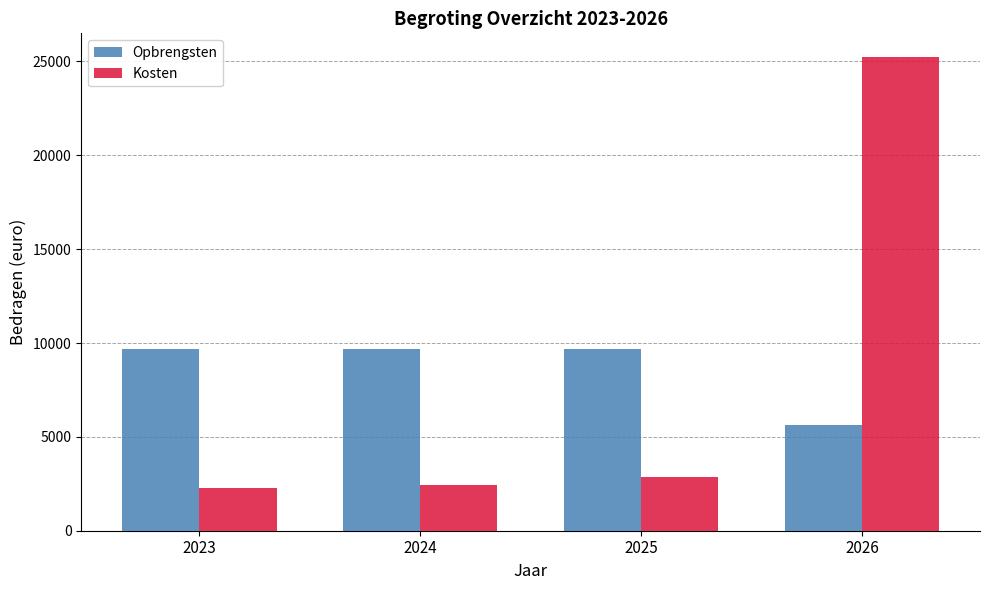

The value of Opbrengsten at 2023 is 15336.0. True or false?

False